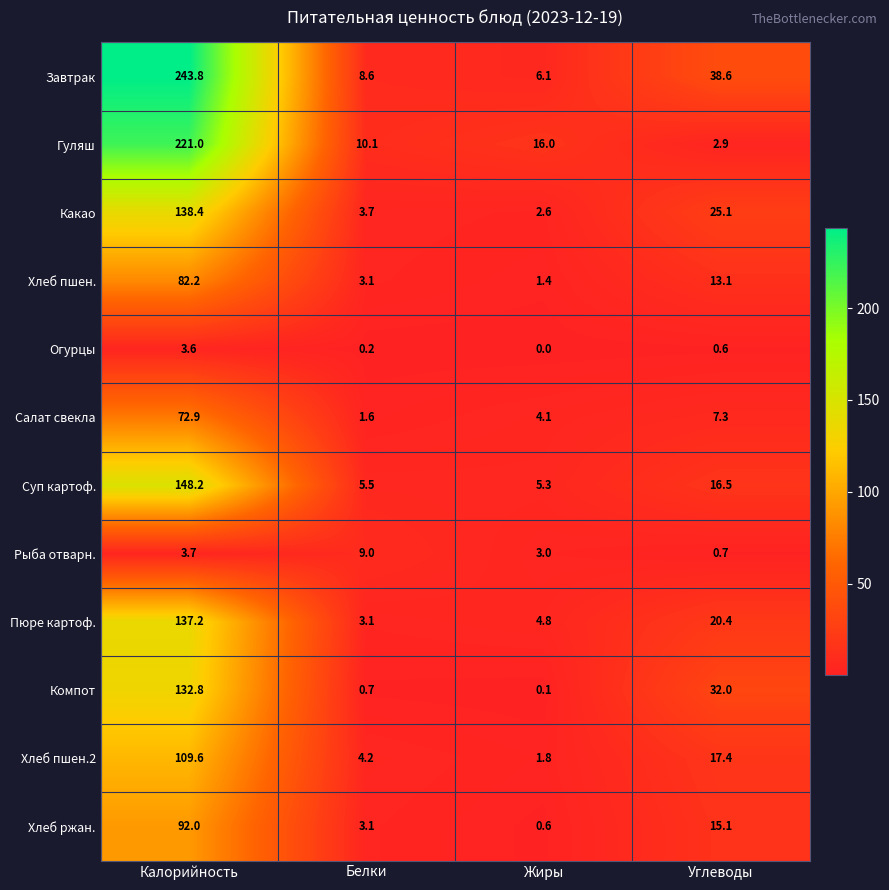

What is the difference between the maximum and minimum values in the Какао series?

135.8